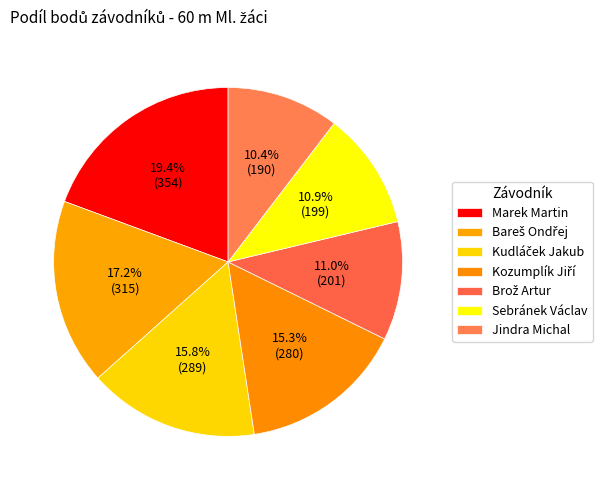

Approximately how many times larger is the value at Bareš Ondřej compared to Jindra Michal?

1.7